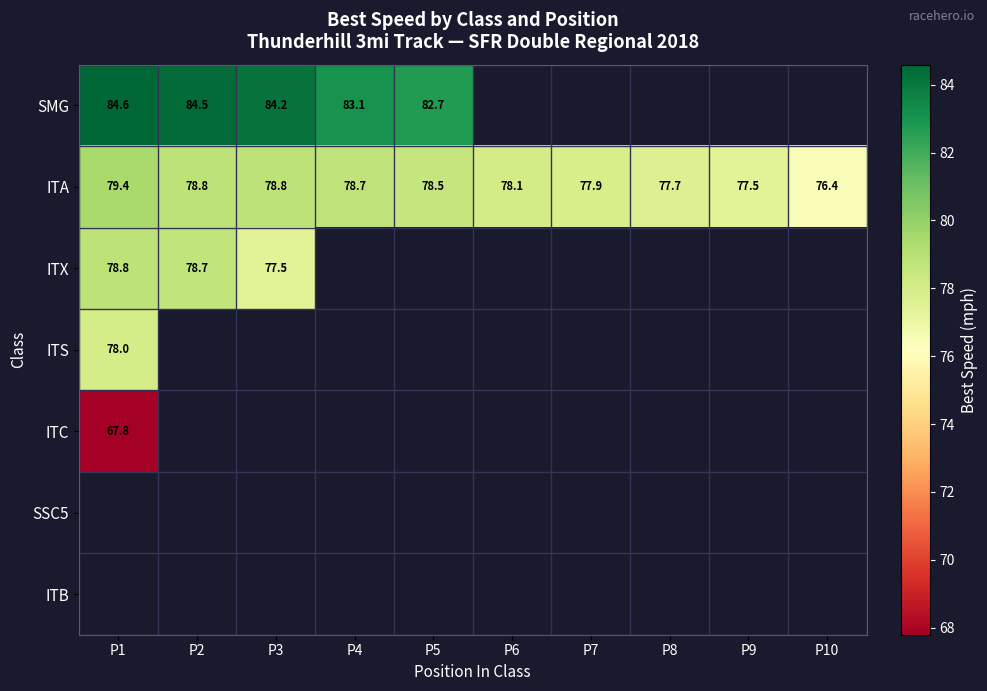

At which label does ITS reach its peak?

P1